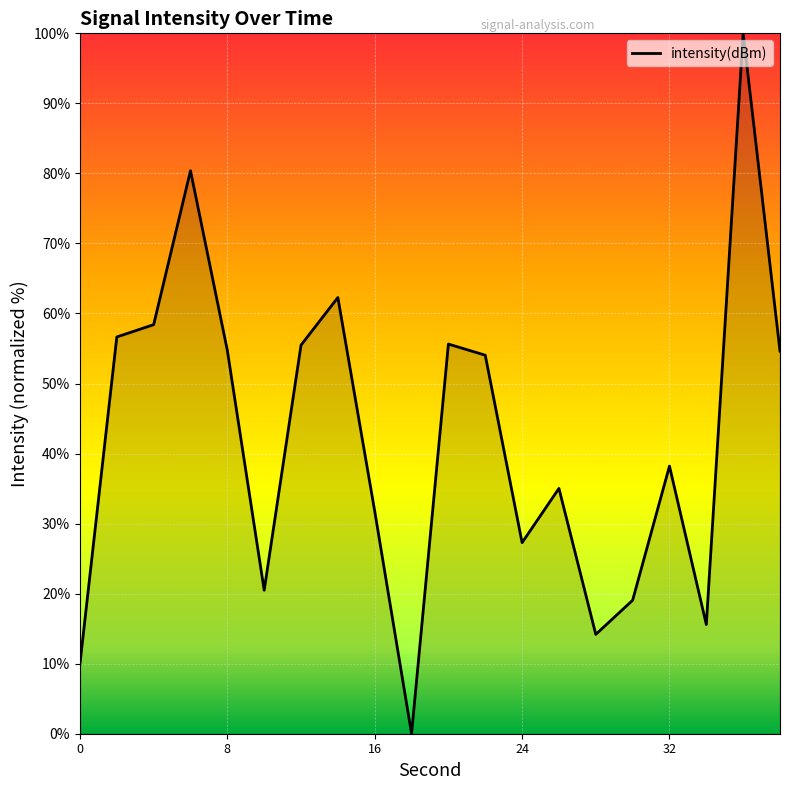

Does the chart have visible grid lines?

Yes